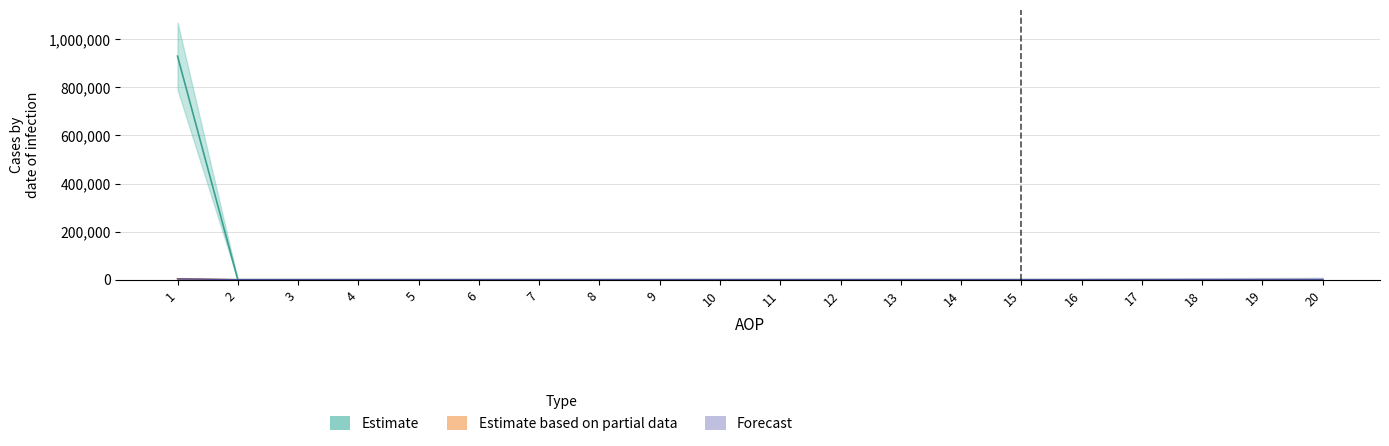

True or false: KONTRBR and IZNOS01 cross at least once.

False